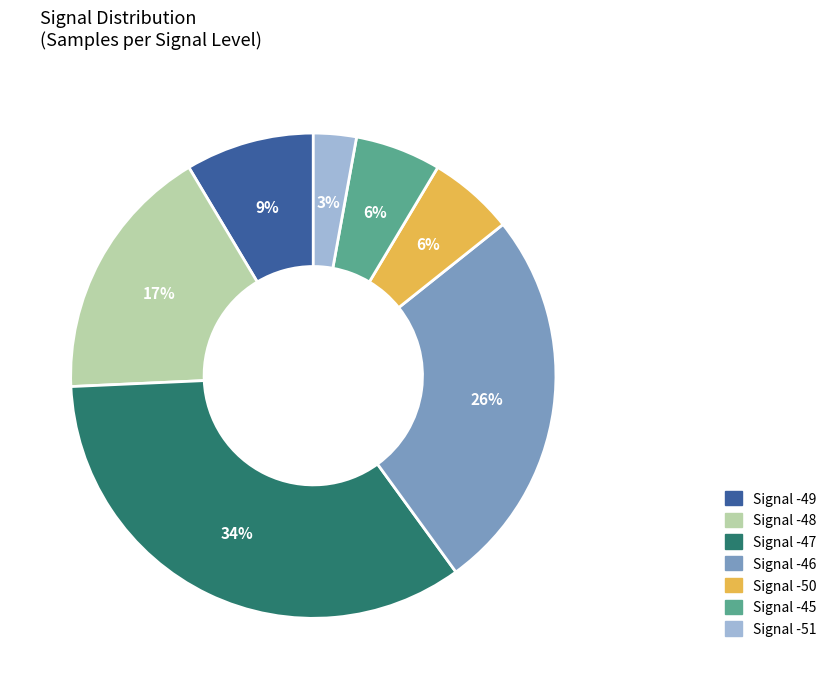

Is there a majority slice in this chart?

No